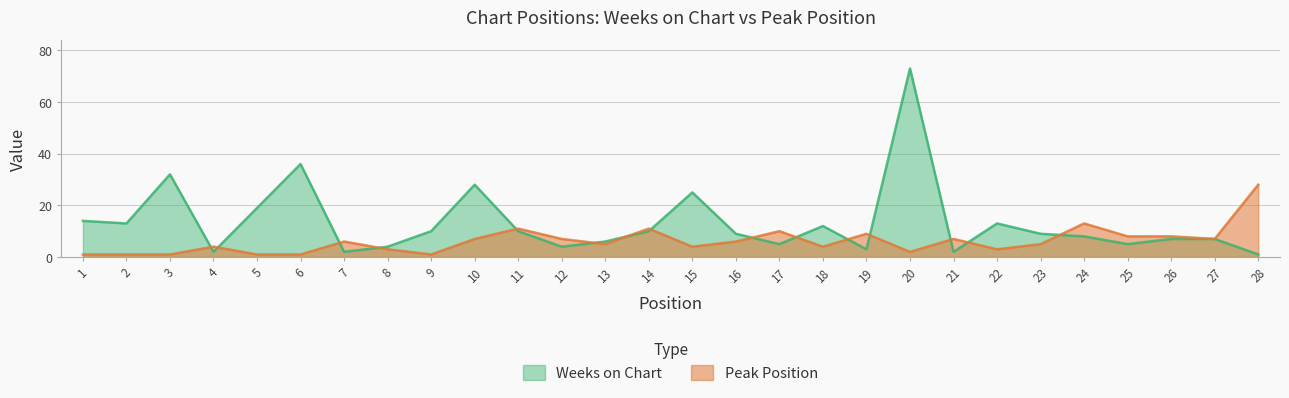

Reading right to left, list all the values displayed in this chart.

Weeks on Chart: 1	7	7	5	8	9	13	2	73	3	12	5	9	25	10	6	4	10	28	10	4	2	36	19	2	32	13	14
Peak Position: 28	7	8	8	13	5	3	7	2	9	4	10	6	4	11	5	7	11	7	1	3	6	1	1	4	1	1	1